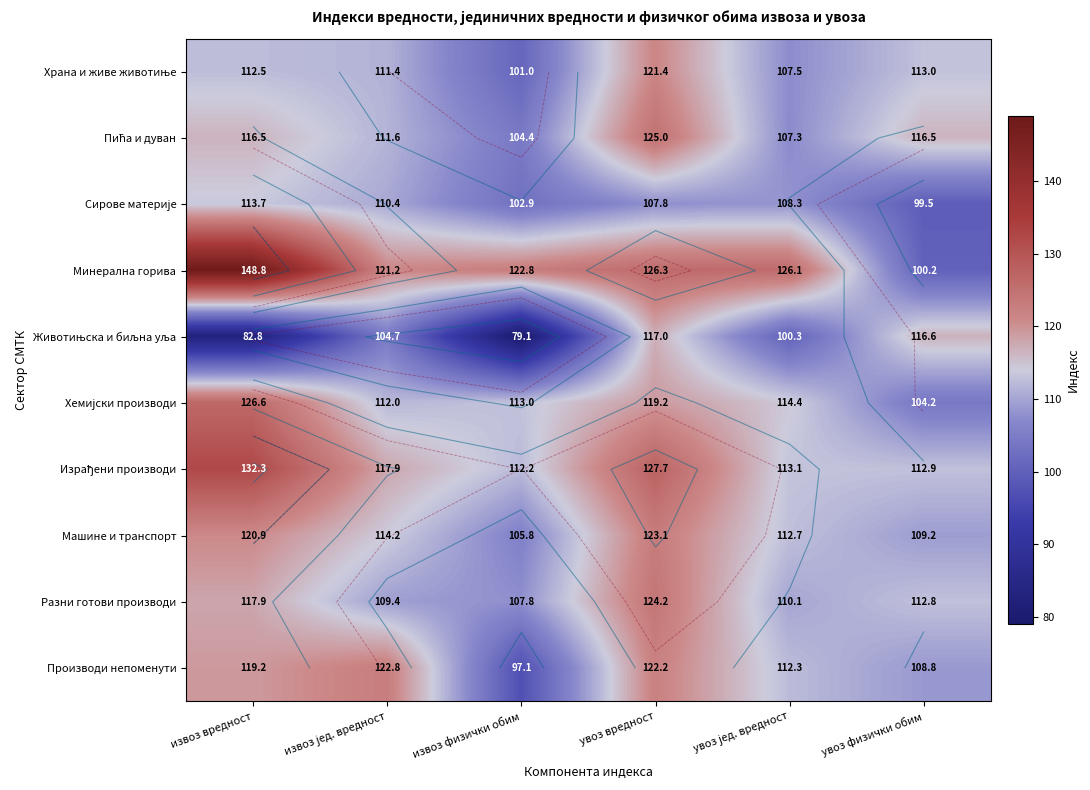

How many data points in Машине и транспорт are less than 114?

3